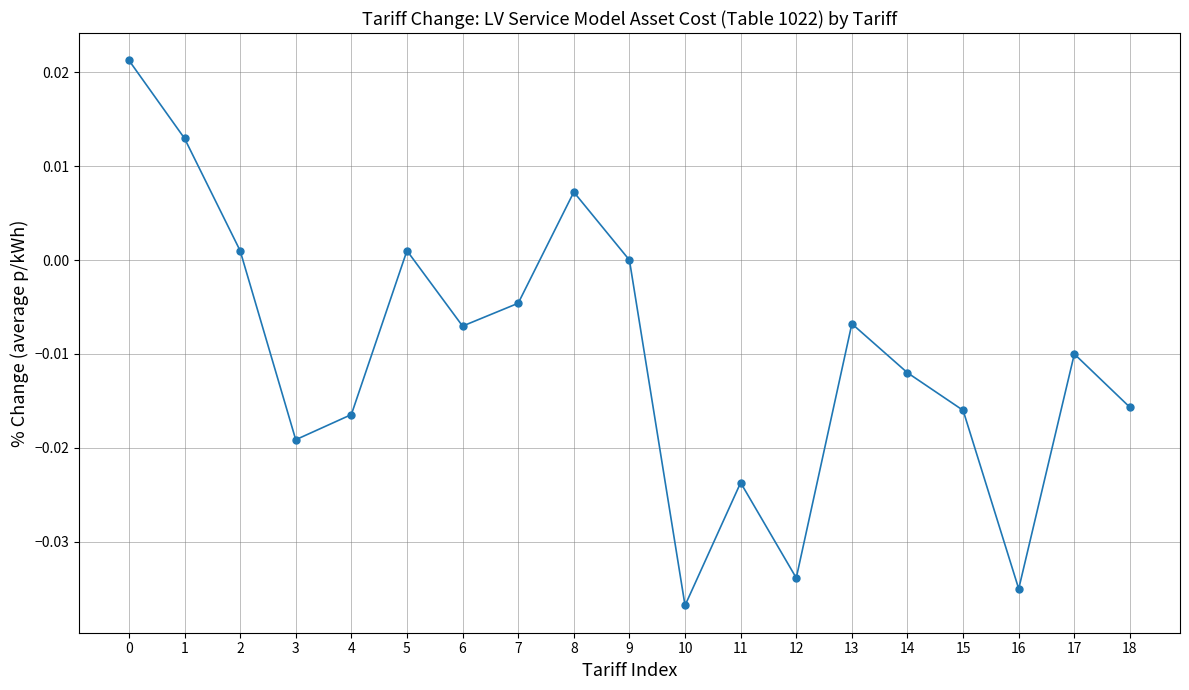

True or false: the data shows -0.0 at 11.

True